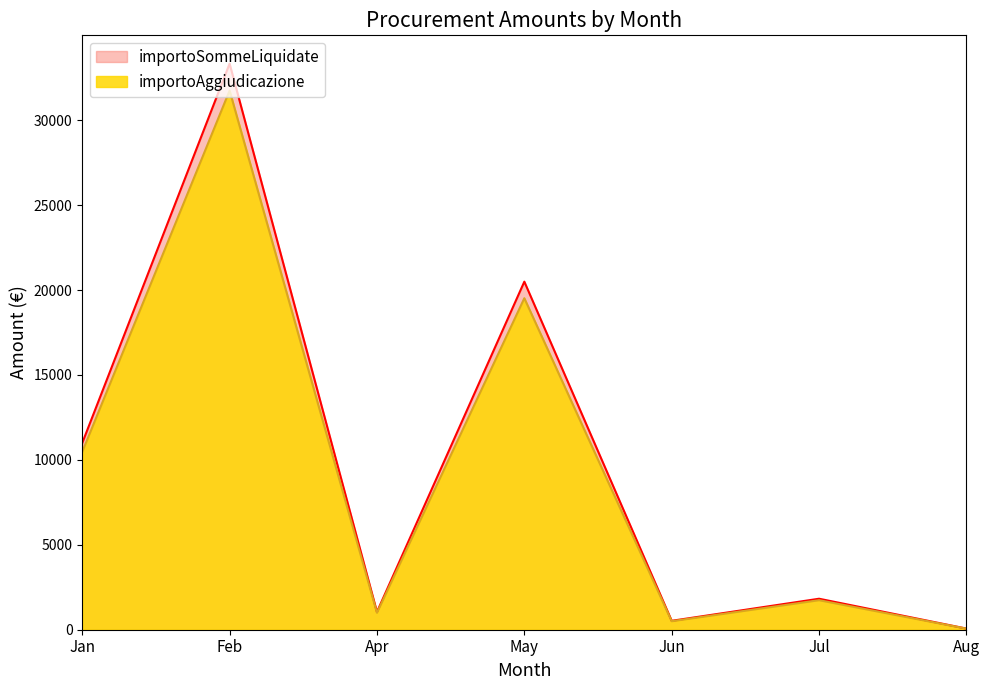

True or false: importoSommeLiquidate and importoAggiudicazione cross at least once.

False